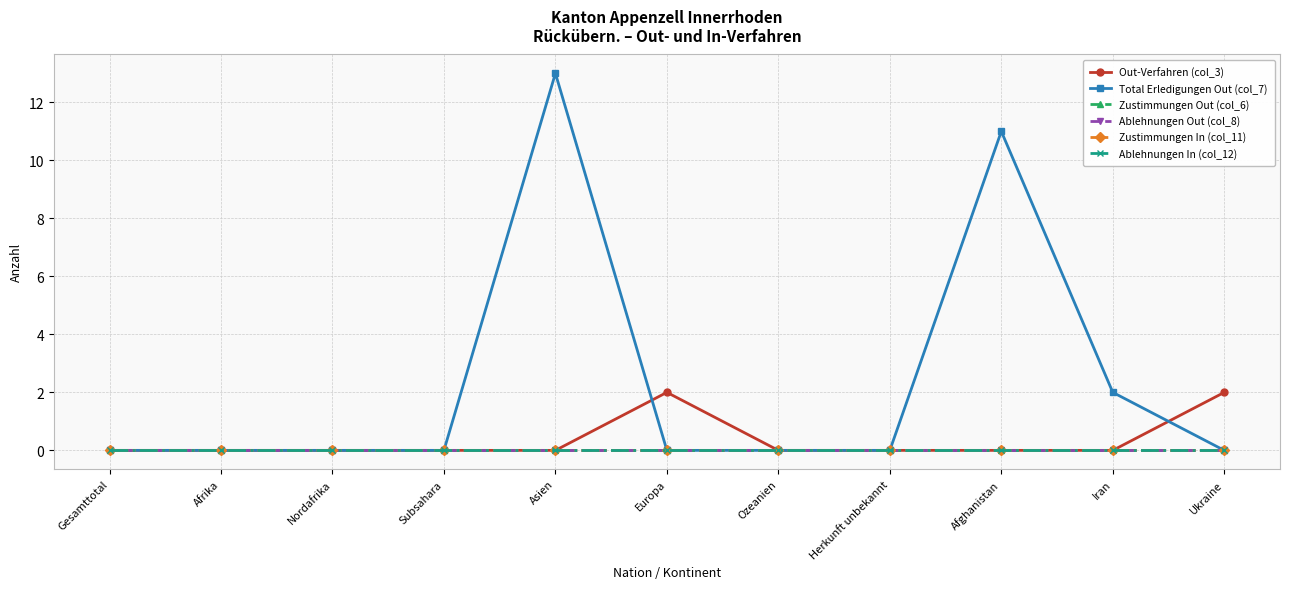

Does the chart have visible grid lines?

Yes